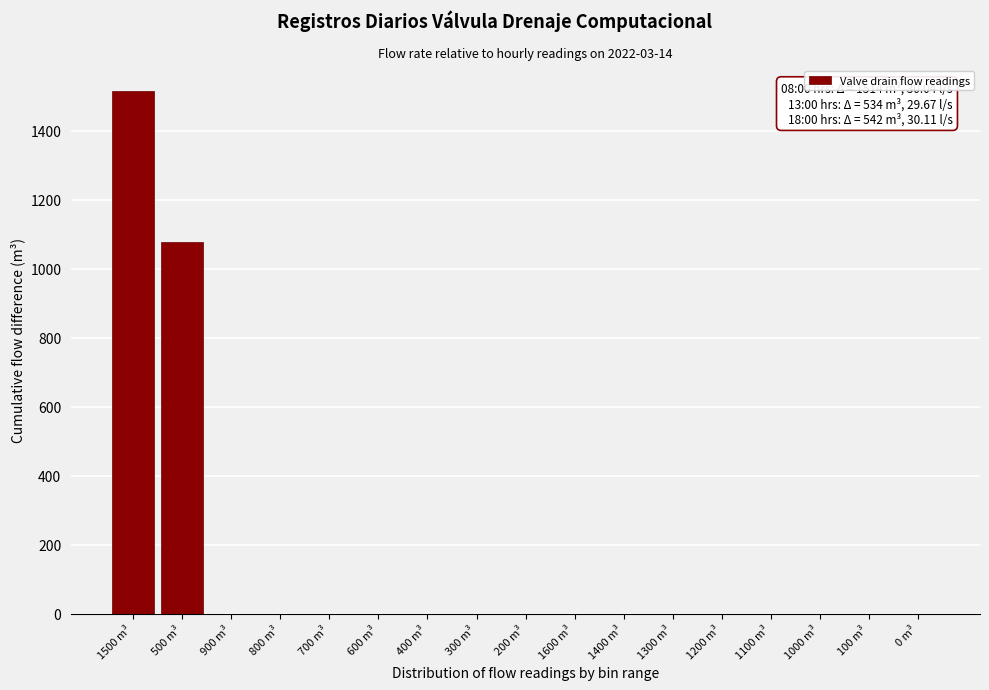

Reading right to left, what are all the values shown in this chart?

0 m³=0	100 m³=0	1000 m³=0	1100 m³=0	1200 m³=0	1300 m³=0	1400 m³=0	1600 m³=0	200 m³=0	300 m³=0	400 m³=0	600 m³=0	700 m³=0	800 m³=0	900 m³=0	500 m³=1076	1500 m³=1514